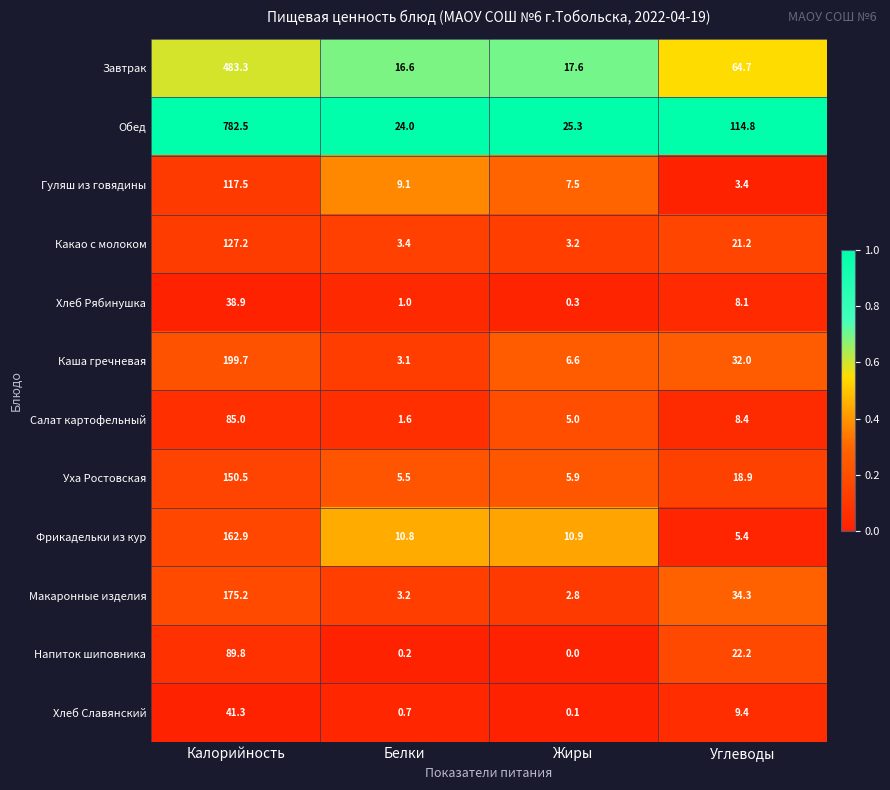

What is the difference between the highest and lowest values at Белки?

23.8